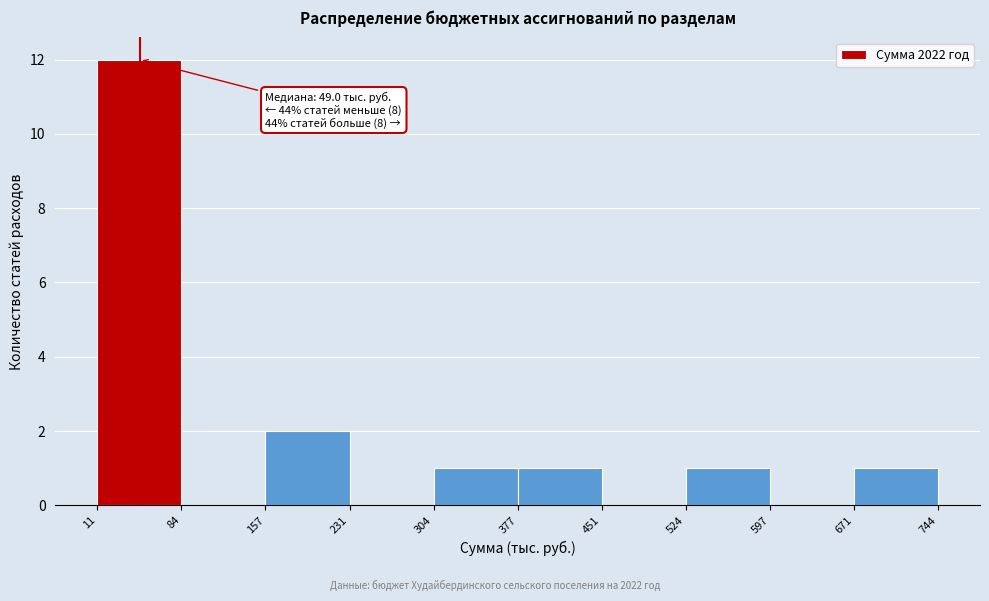

Over which range of the x-axis is the bar tallest?

11 to 84